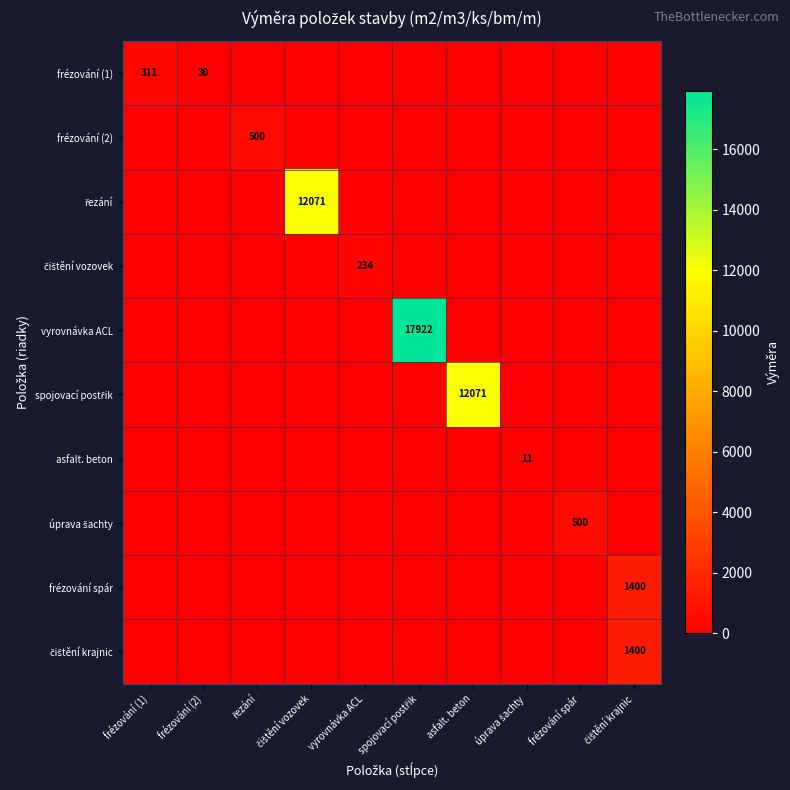

How many data points does each series have?

10